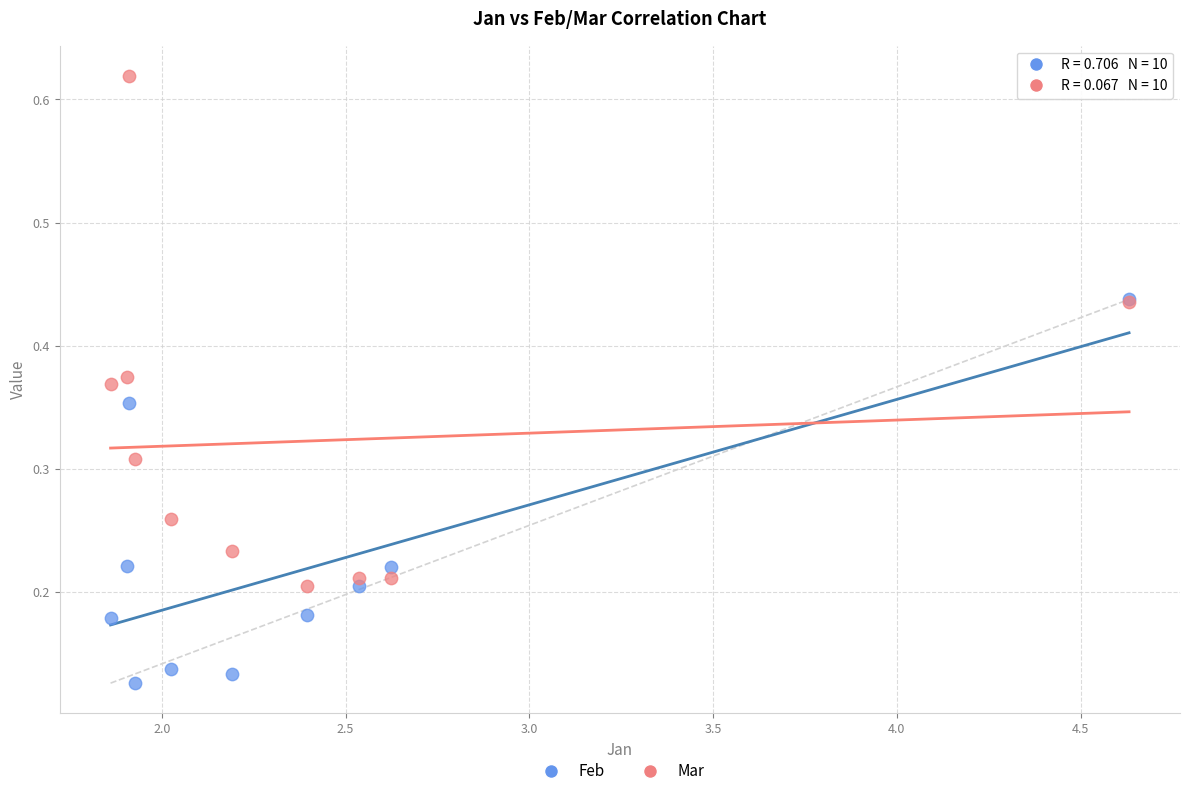

What are all the series names shown in the legend?

Feb, Mar